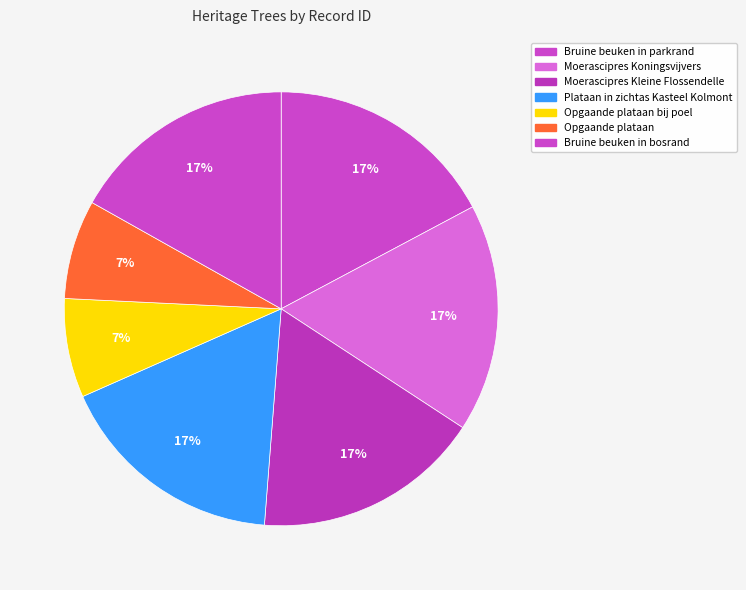

How many slices are in this pie chart?

7